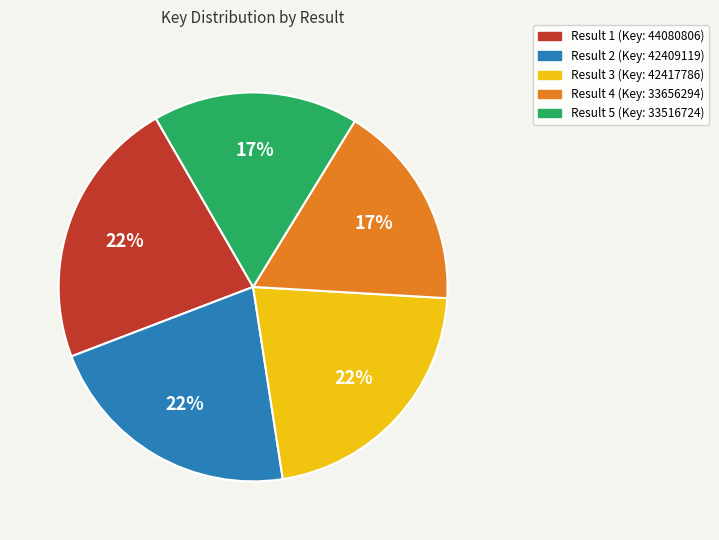

To the nearest percent, what is the average slice percentage?

20%